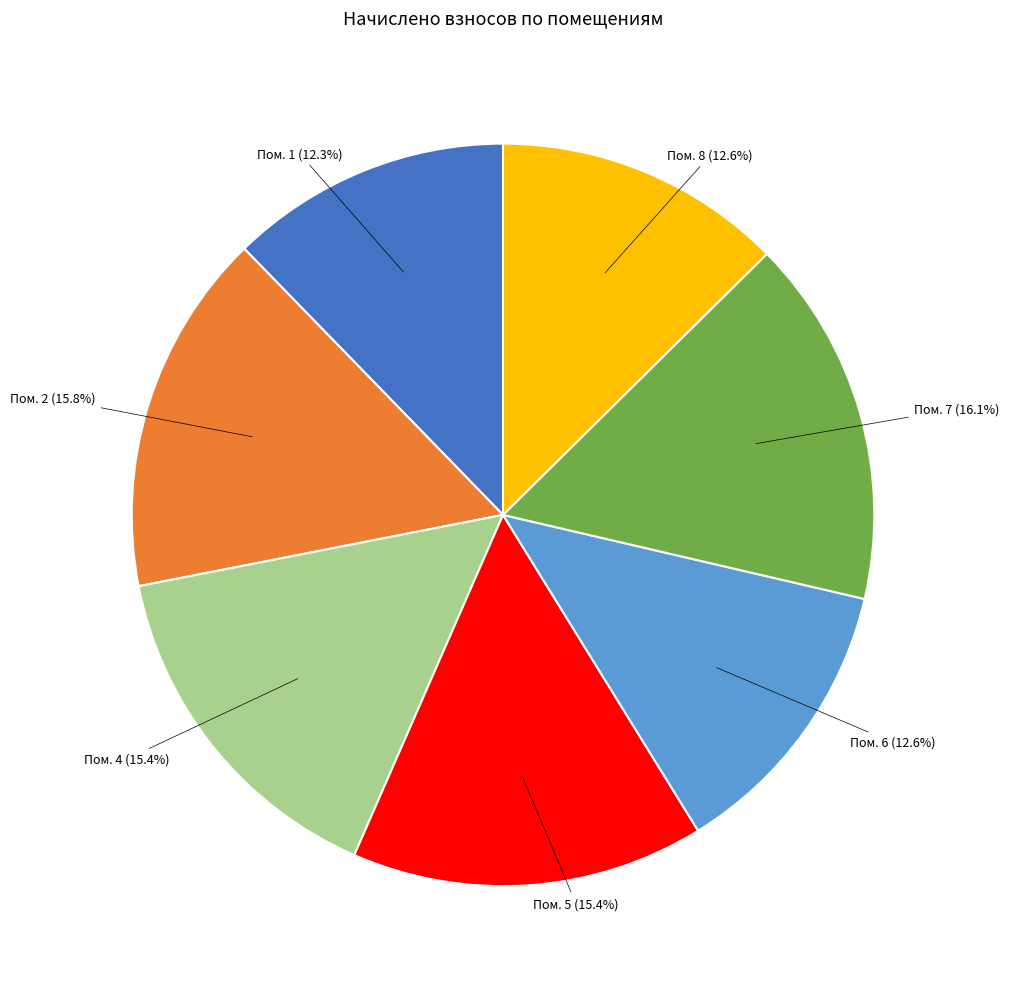

Is there a majority slice in this chart?

No